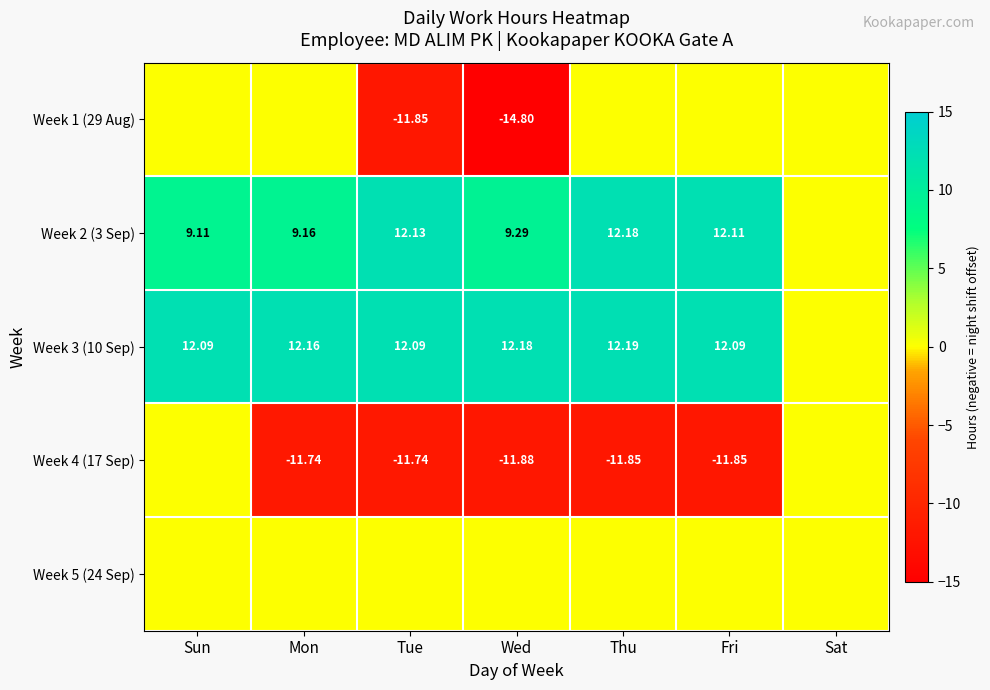

Is the value of Week 3 (10 Sep) at Thu greater than the value of Week 2 (3 Sep) at Tue?

Yes